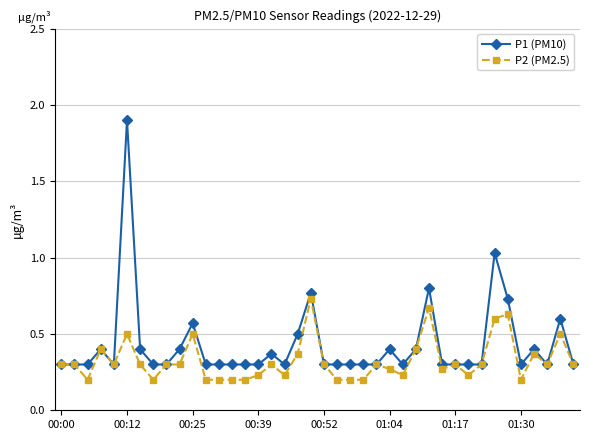

Count the number of data series in this chart.

2